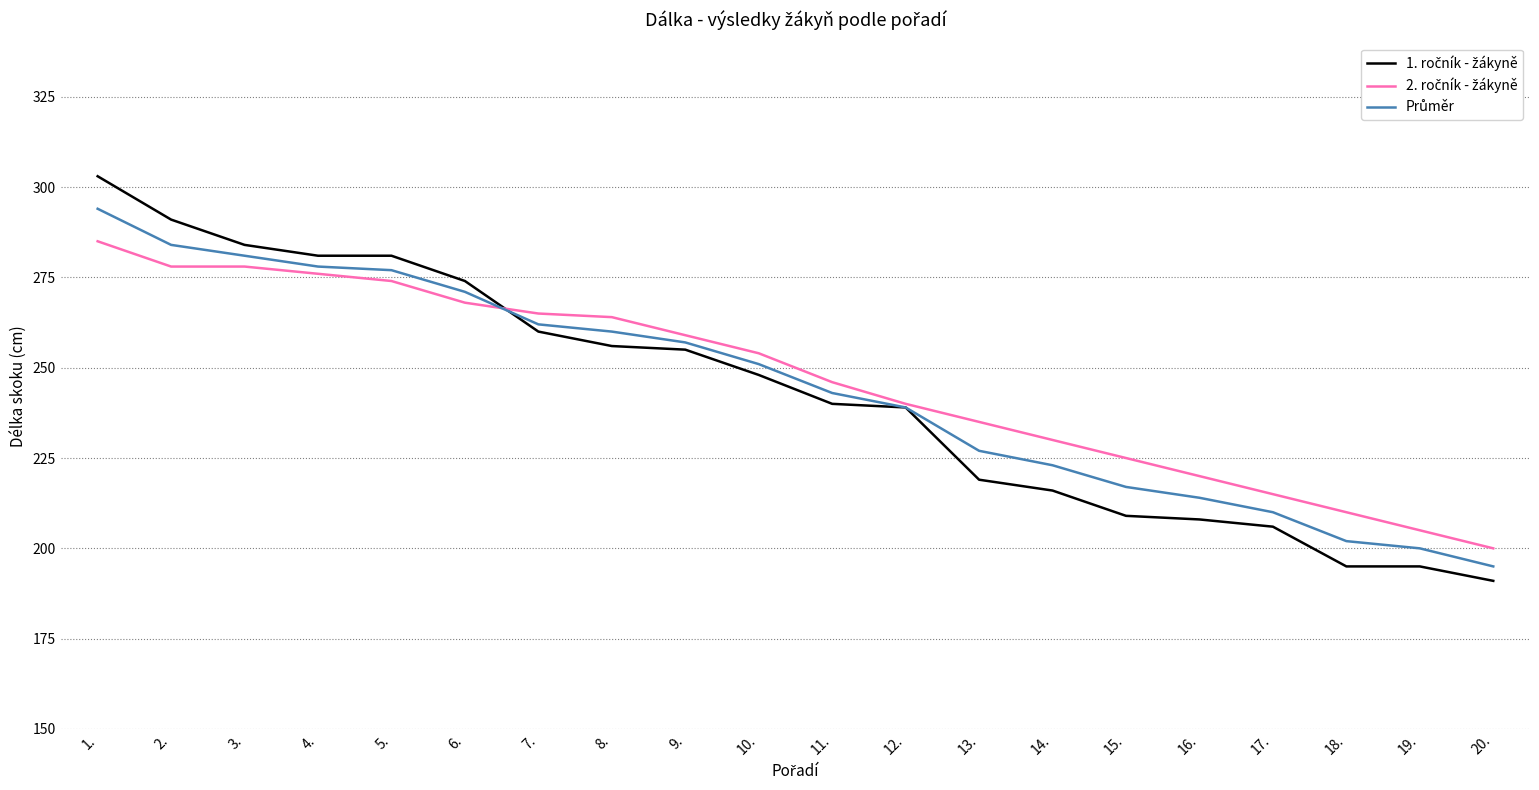

What is the spread (max minus min) of values at 1.?

18